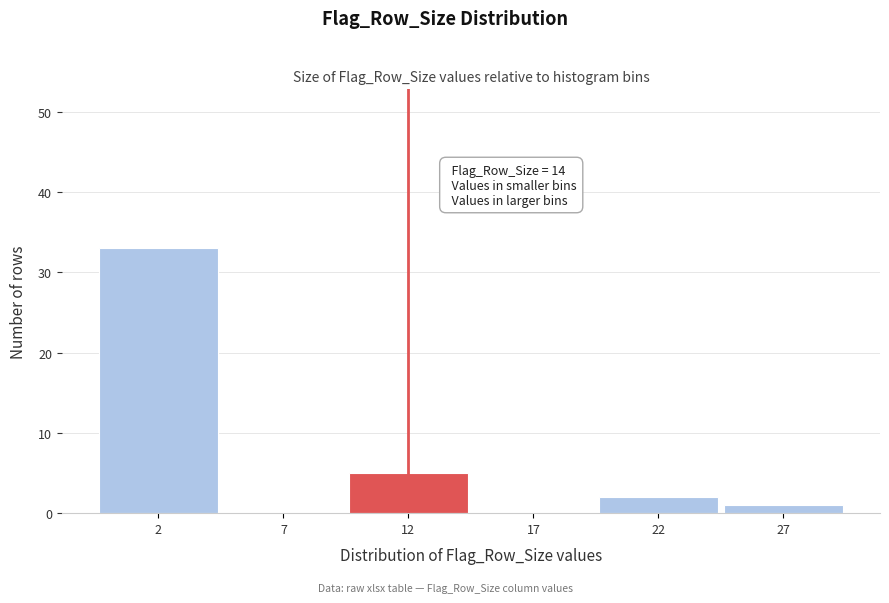

Reading left to right, transcribe all the data shown in this chart.

2=33	7=0	12=5	17=0	22=2	27=1